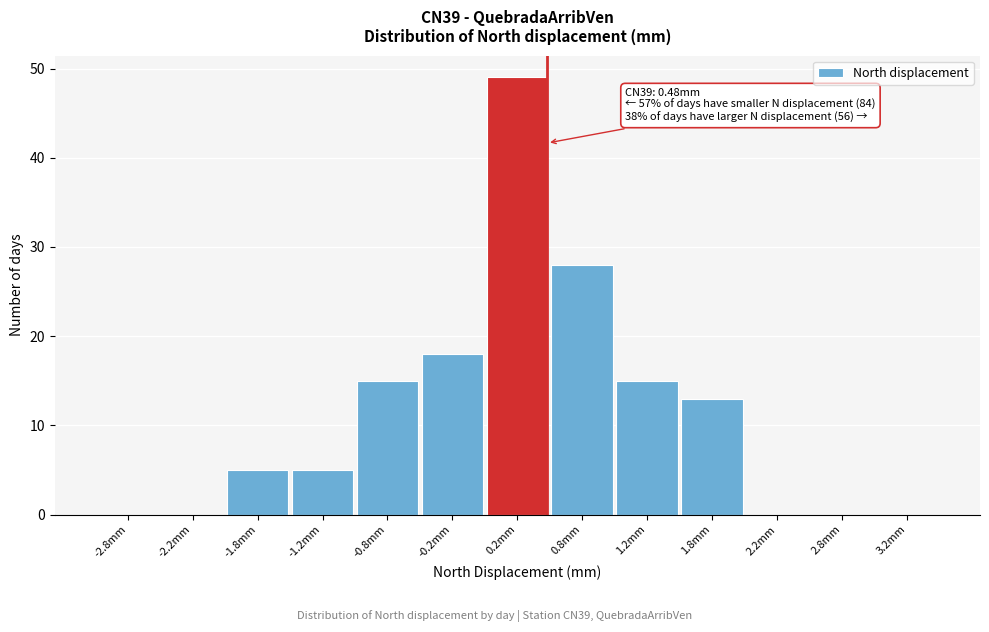

Over which range of the x-axis is the bar tallest?

0.0 to 0.5